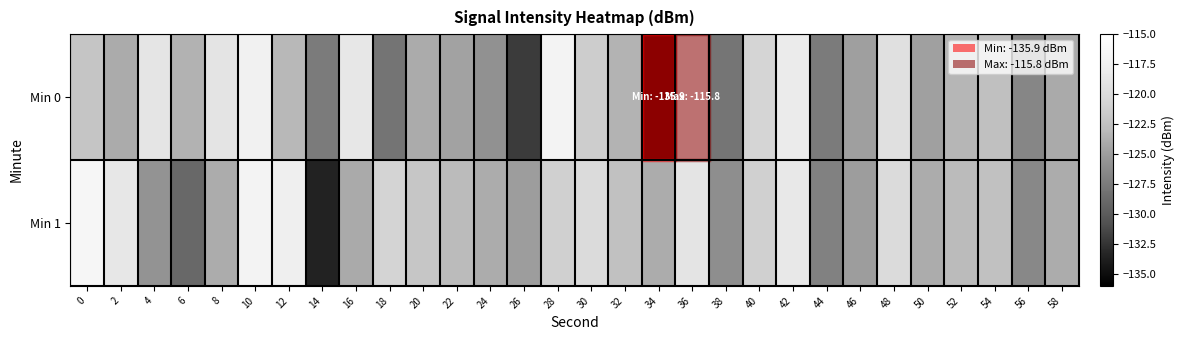

What is the minimum value shown in the chart?

-135.9